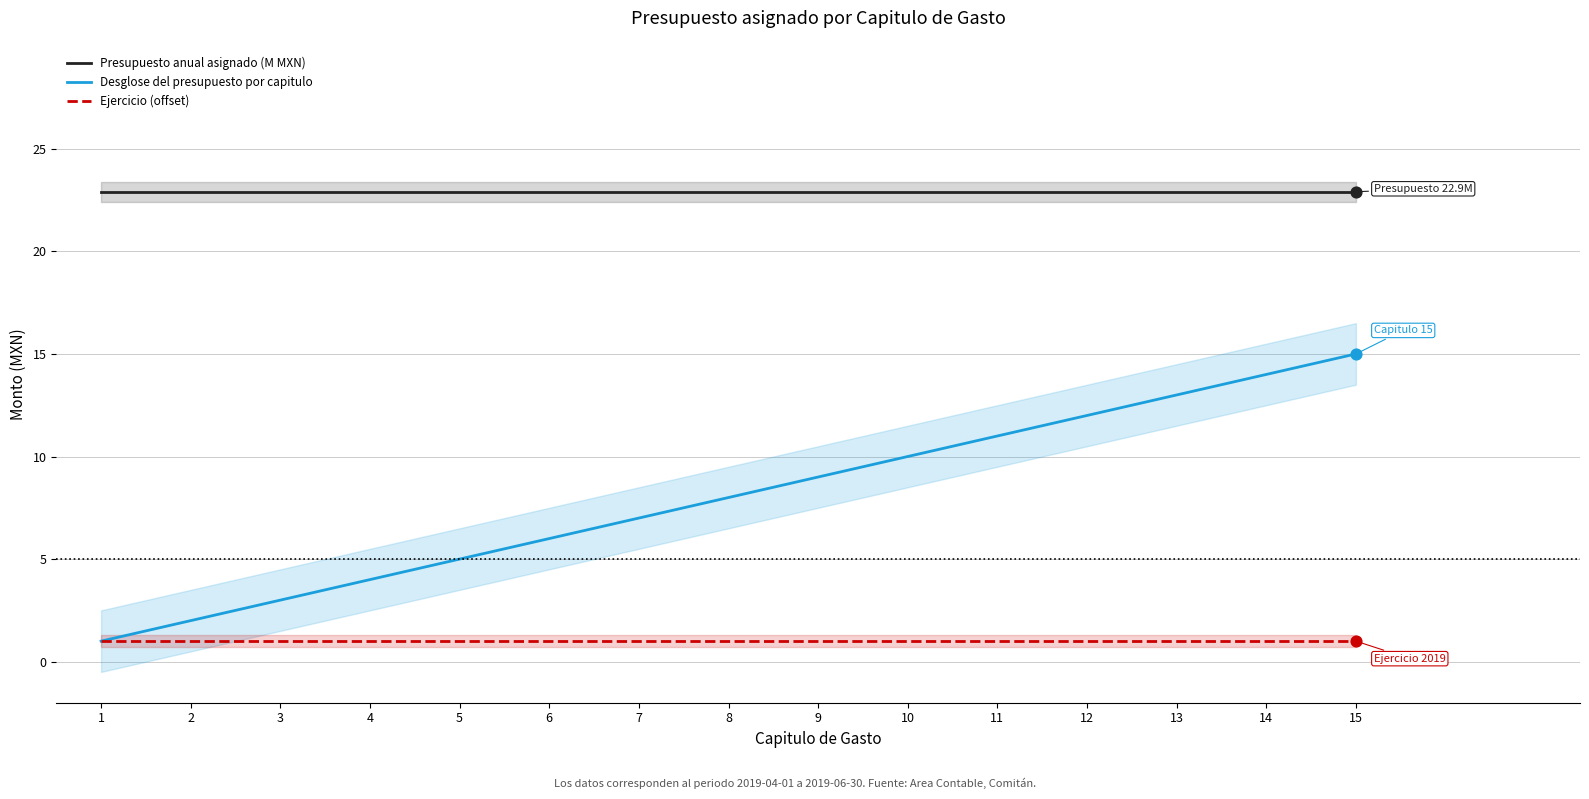

What is the total value across all series at 13?

36.9